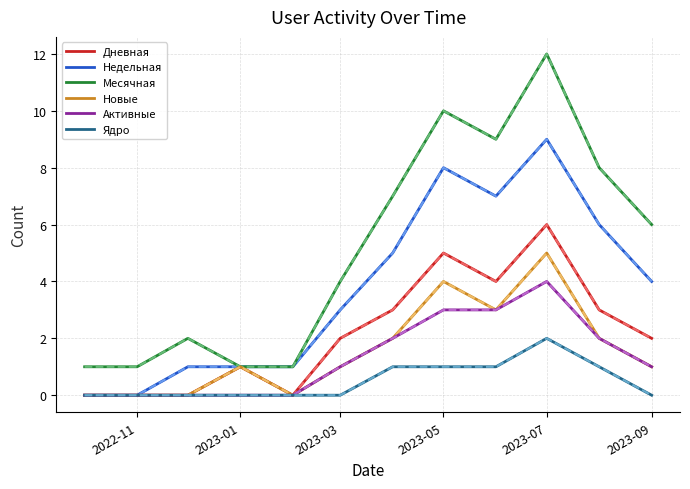

Is this an area chart (filled region under the line)?

No